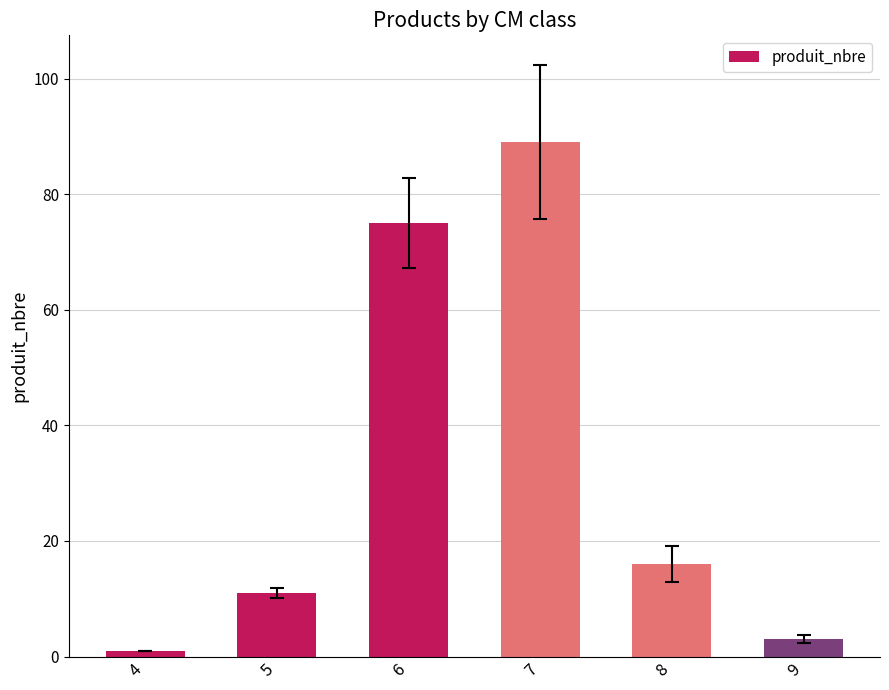

What is the difference between the maximum and minimum values?

88